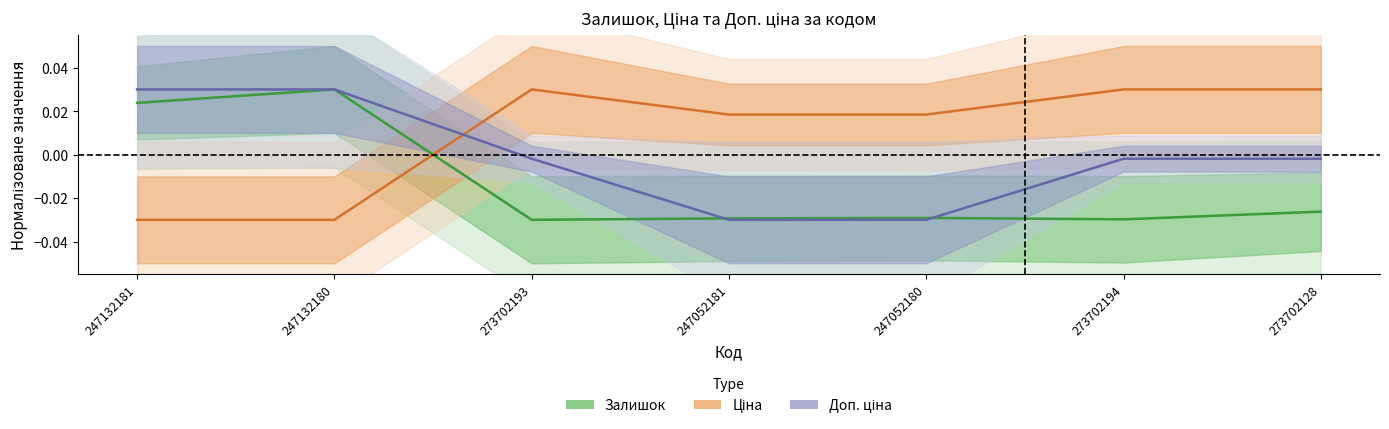

At which category does the chart reach its peak across all series?

247132180